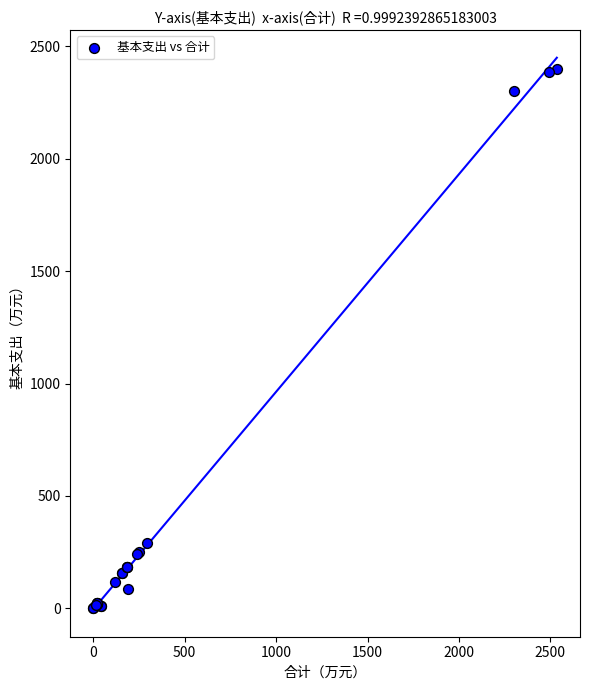

What Y value in the scatter plot is closest to 1199?

291.7